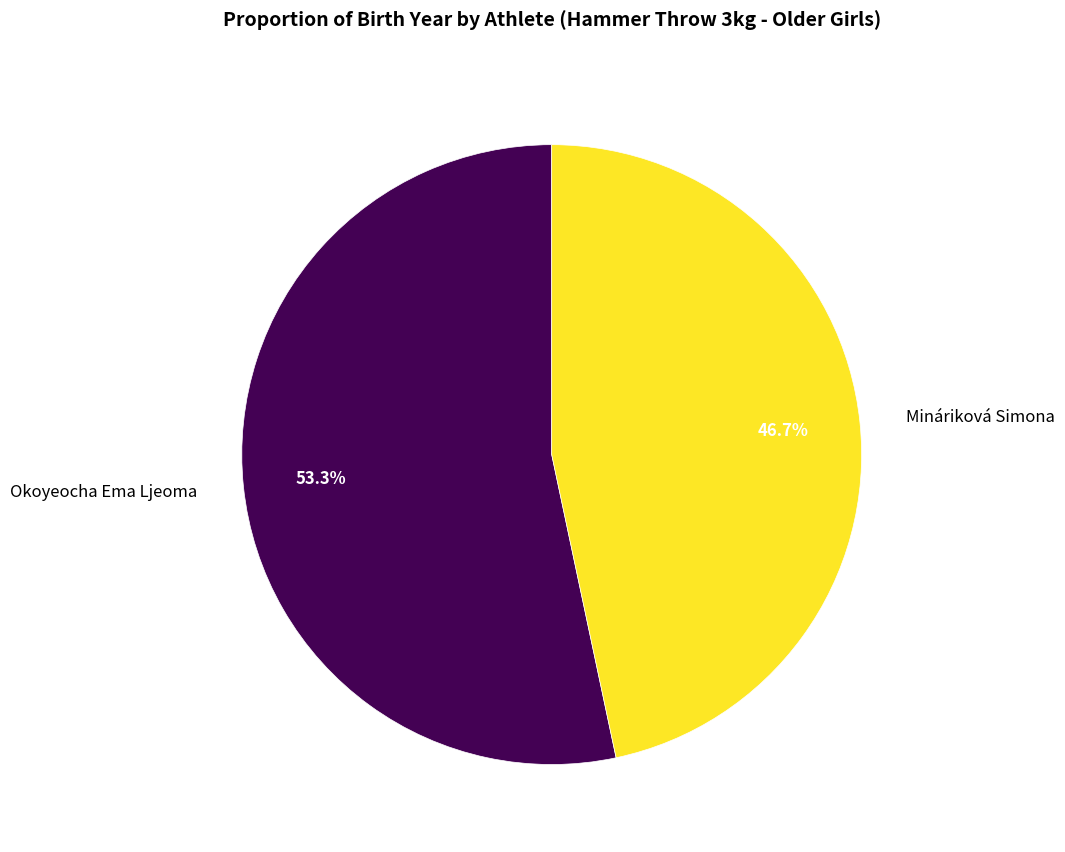

True or false: Okoyeocha Ema Ljeoma accounts for 53% of the total.

True